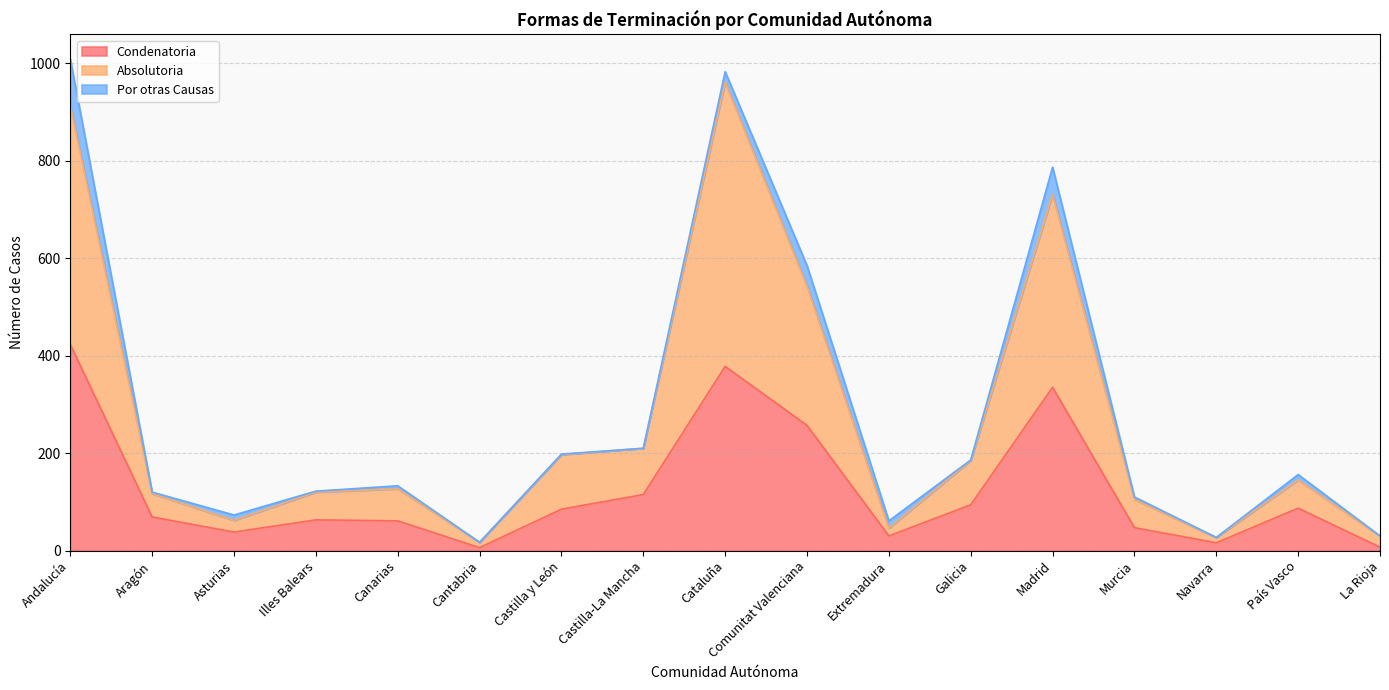

What are all the series names shown in the legend?

Condenatoria, Absolutoria, Por otras Causas